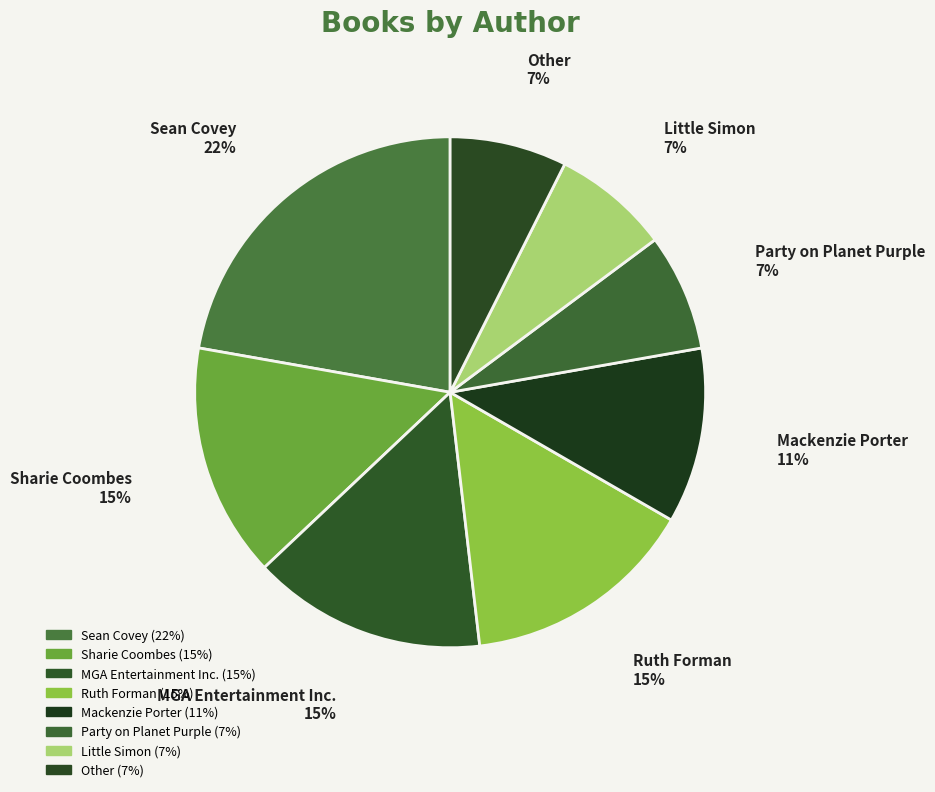

Does any single category account for the majority?

No